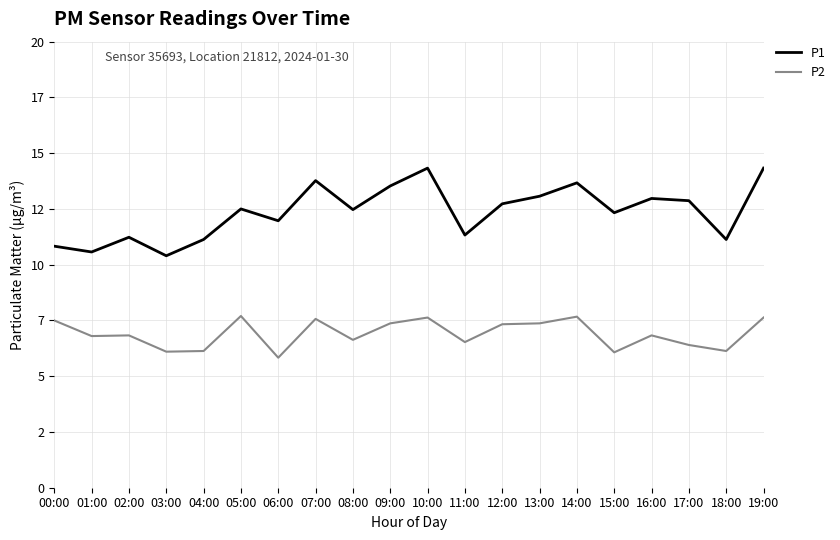

Reading left to right, what are all the values shown in this chart?

P1: 10.8	10.6	11.2	10.4	11.1	12.5	12.0	13.8	12.5	13.5	14.3	11.3	12.7	13.1	13.7	12.3	13.0	12.9	11.1	14.3
P2: 7.5	6.8	6.8	6.1	6.1	7.7	5.8	7.6	6.6	7.4	7.6	6.5	7.3	7.4	7.7	6.1	6.8	6.4	6.1	7.6